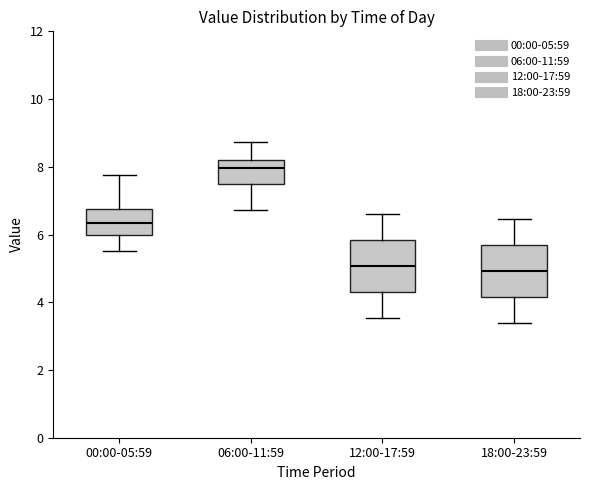

Reading left to right, transcribe this box plot: for each box, give where its median line is, the range the box spans, and where its two whiskers end, as read against the y-axis. The values are not printed on the chart, so give them approximately, as read against the axis.

00:00-05:59: median 6.4, box 6.0 to 6.8, whiskers 5.6 to 7.8
06:00-11:59: median 8.0, box 7.6 to 8.2, whiskers 6.8 to 8.8
12:00-17:59: median 5.0, box 4.2 to 5.8, whiskers 3.6 to 6.6
18:00-23:59: median 5.0, box 4.2 to 5.8, whiskers 3.4 to 6.4